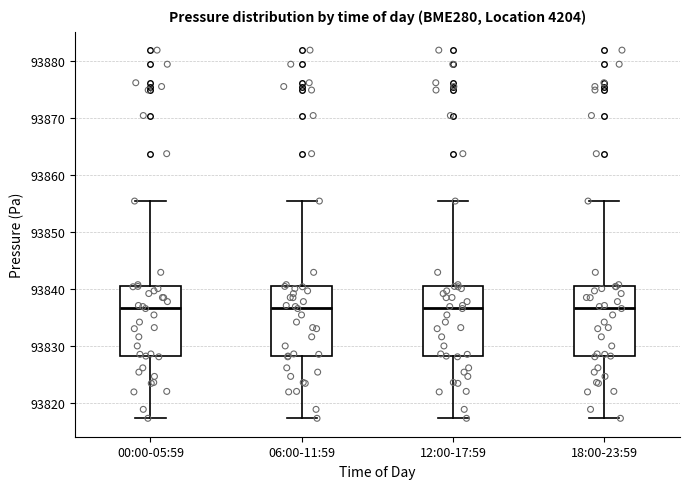

Reading left to right, transcribe this box plot: for each box, give where its median line is, the range the box spans, and where its two whiskers end, as read against the y-axis. The values are not printed on the chart, so give them approximately, as read against the axis.

00:00-05:59: median 93837, box 93828 to 93841, whiskers 93817 to 93855
06:00-11:59: median 93837, box 93828 to 93841, whiskers 93817 to 93855
12:00-17:59: median 93837, box 93828 to 93841, whiskers 93817 to 93855
18:00-23:59: median 93837, box 93828 to 93841, whiskers 93817 to 93855